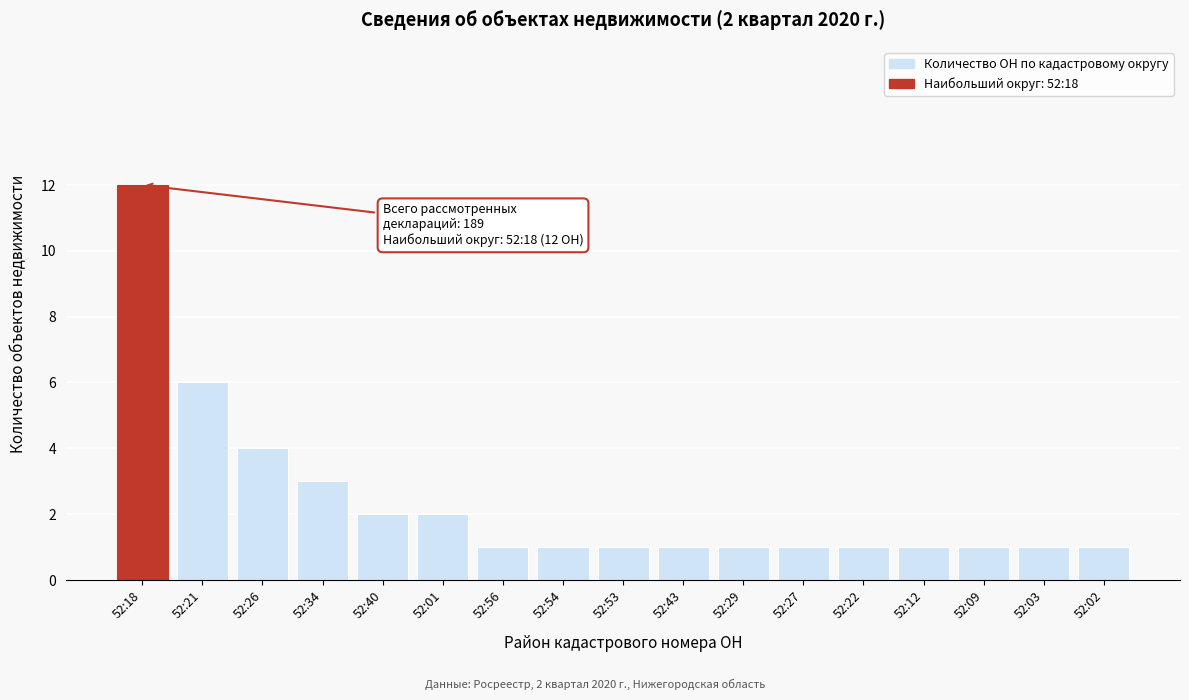

Reading left to right, list all the values displayed in this chart.

12	6	4	3	2	2	1	1	1	1	1	1	1	1	1	1	1